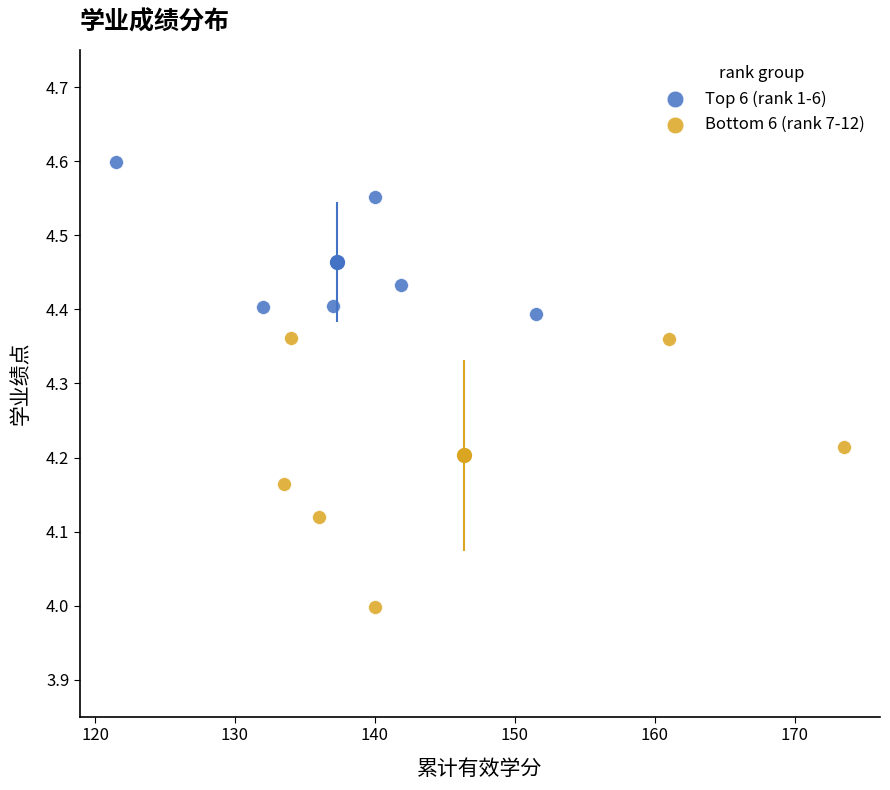

What are all the series names shown in the legend?

Top 6 (rank 1-6), Bottom 6 (rank 7-12)